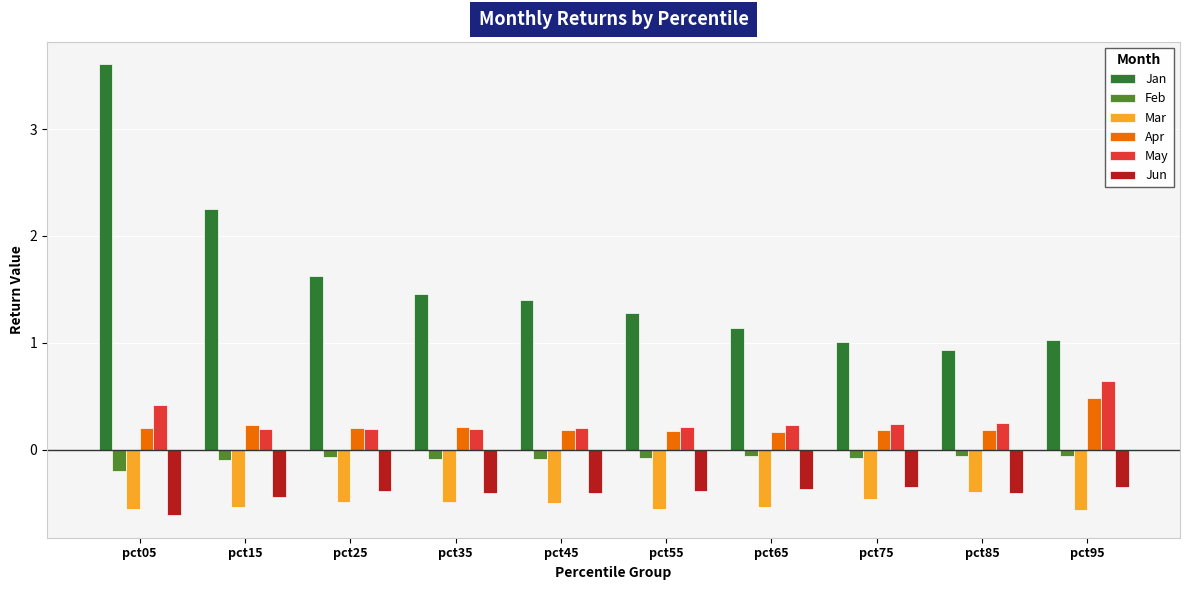

Which series has the widest spread of values?

Jan